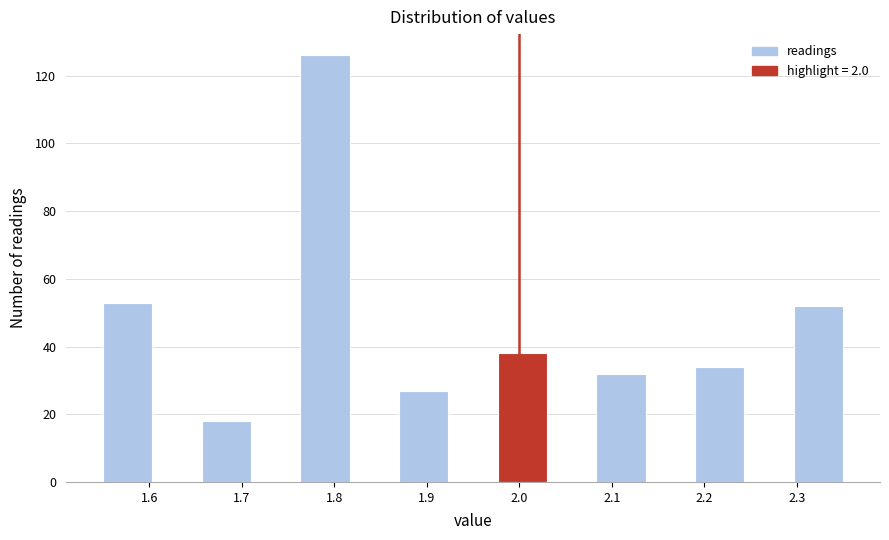

Reading left to right, list every bar in this chart as the range it spans on the x-axis followed by its height. Neither the bar edges nor the heights are printed on the chart, so give them approximately, as read against the axes.

1.55 to 1.60: 54
1.60 to 1.66: 0
1.66 to 1.71: 18
1.71 to 1.76: 0
1.76 to 1.82: 126
1.82 to 1.87: 0
1.87 to 1.92: 28
1.92 to 1.98: 0
1.98 to 2.03: 38
2.03 to 2.08: 0
2.08 to 2.14: 32
2.14 to 2.19: 0
2.19 to 2.24: 34
2.24 to 2.30: 0
2.30 to 2.35: 52